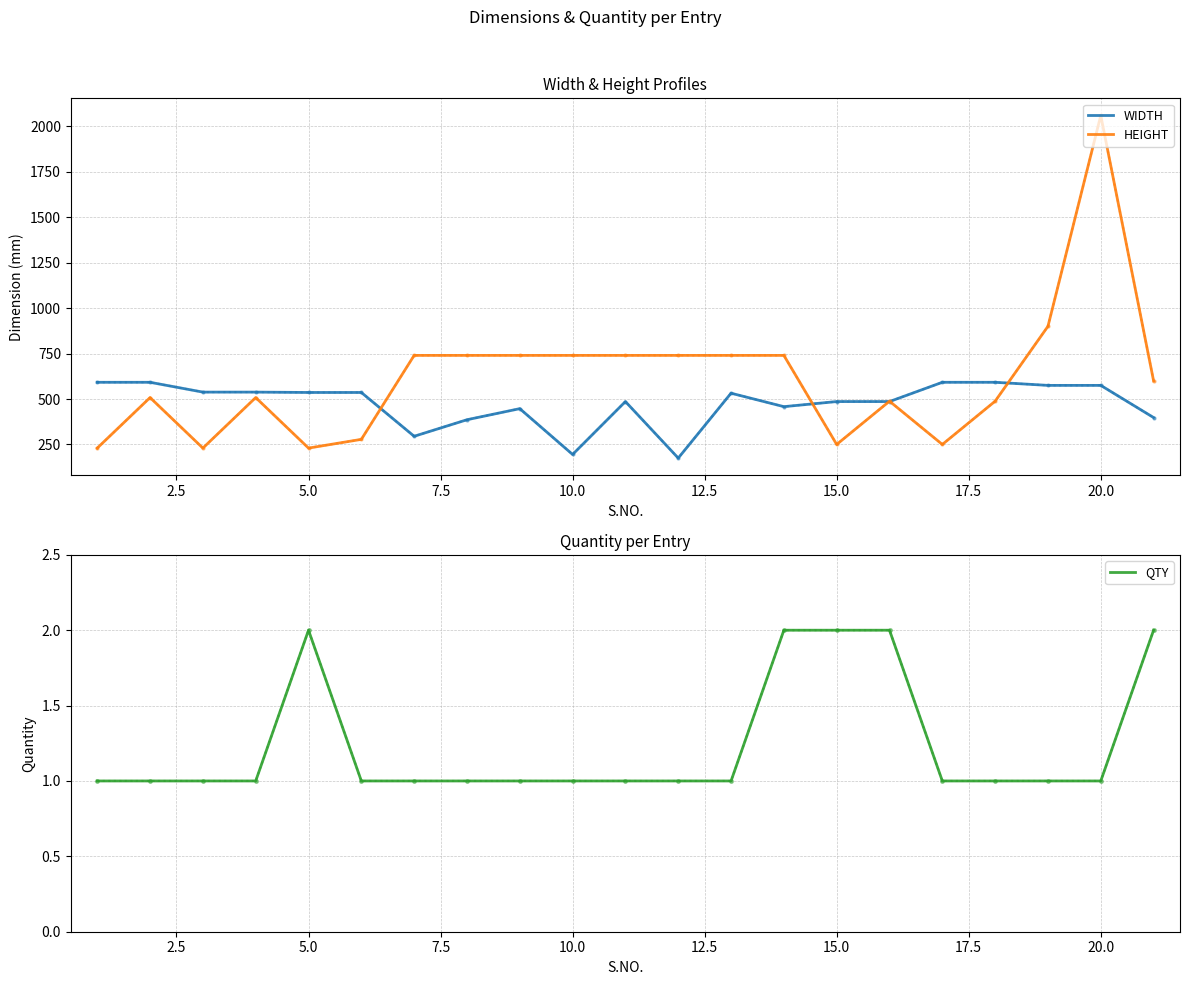

The value of QTY at 20.0 is 1. True or false?

True